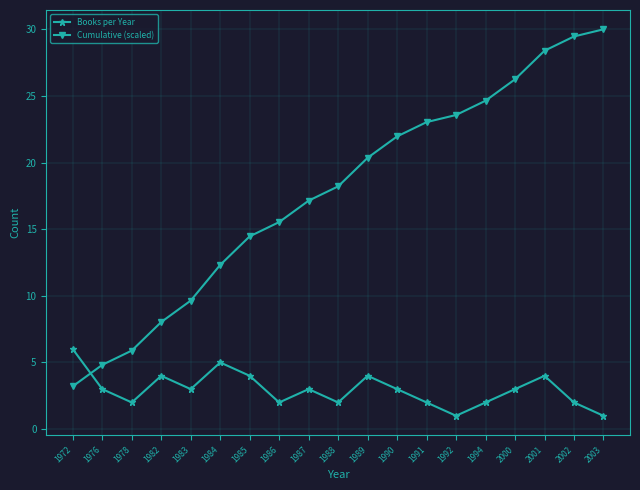

What is the sum of all Books per Year values?

56.0